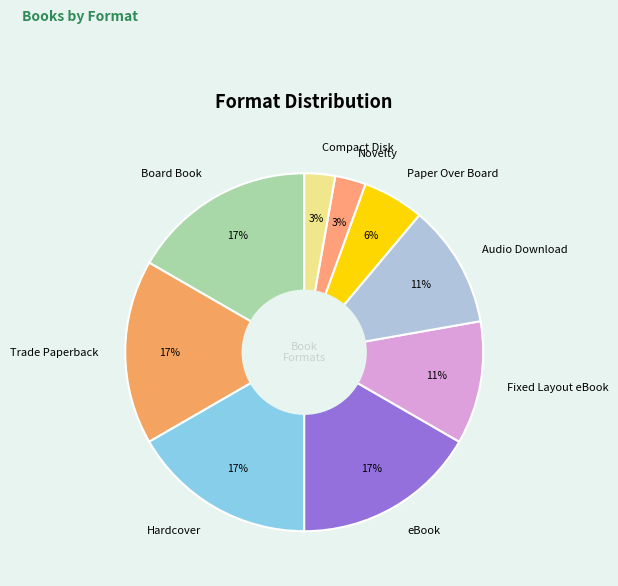

True or false: Paper Over Board accounts for 6% of the total.

True